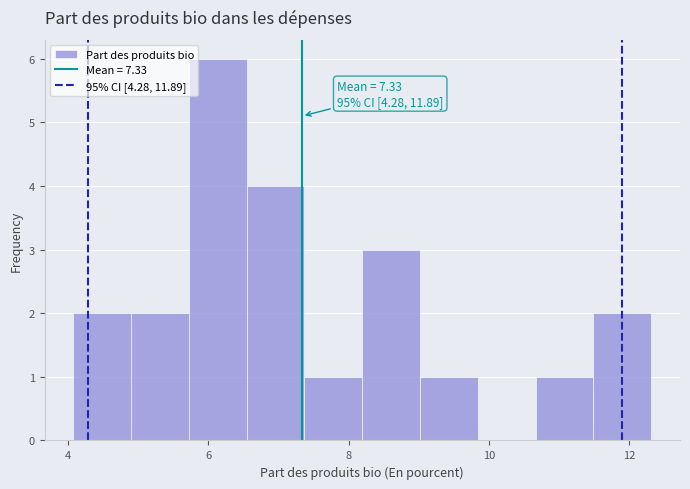

Over which range of the x-axis is the bar tallest?

5.8 to 6.6